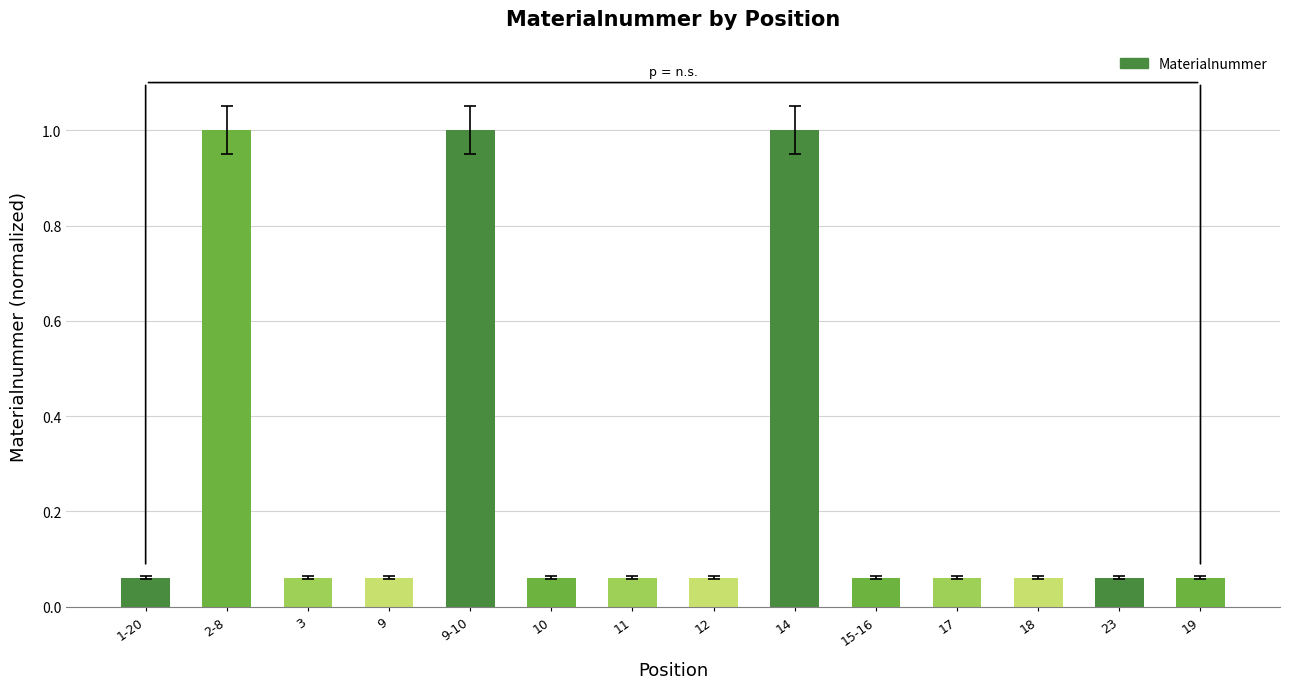

The chart shows a value of 0.3 at 2-8. True or false?

False